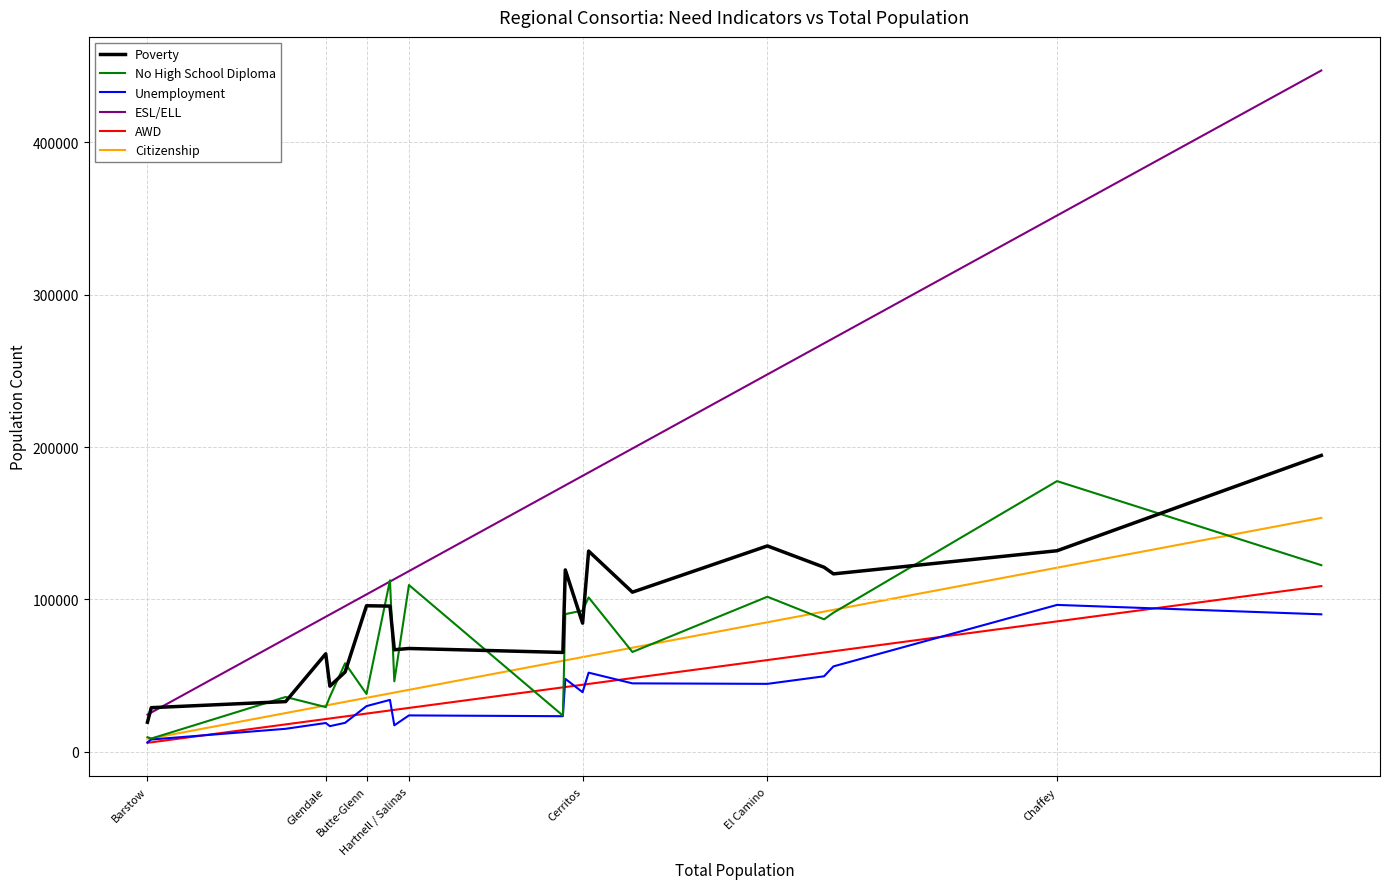

What is the greatest value displayed?

447034